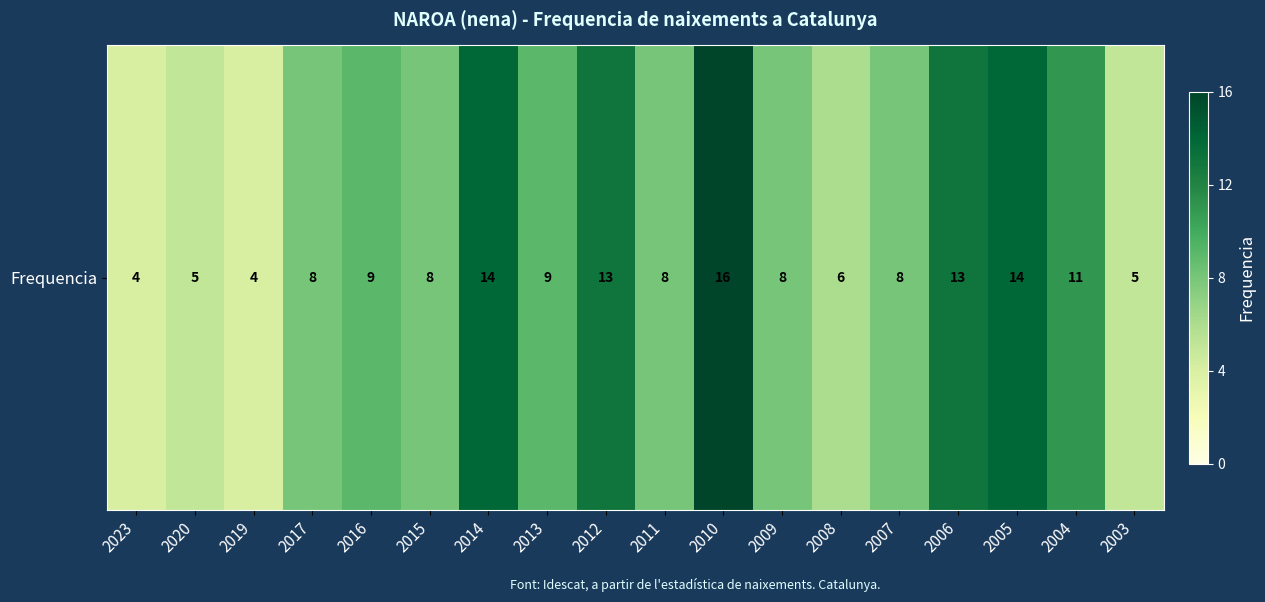

Reading left to right, transcribe all the data shown in this chart.

4	5	4	8	9	8	14	9	13	8	16	8	6	8	13	14	11	5